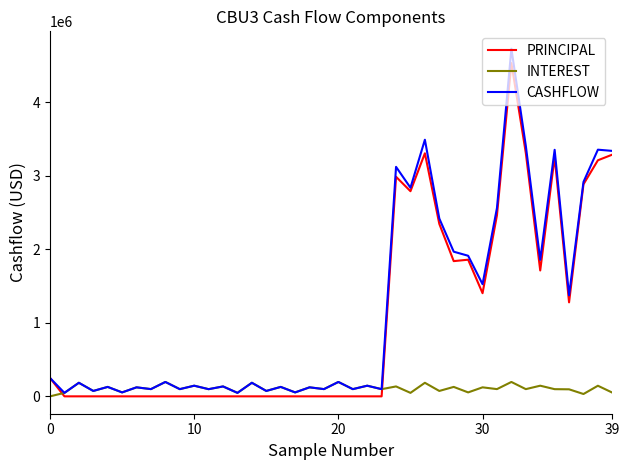

How many values in the INTEREST series exceed 98457?

21